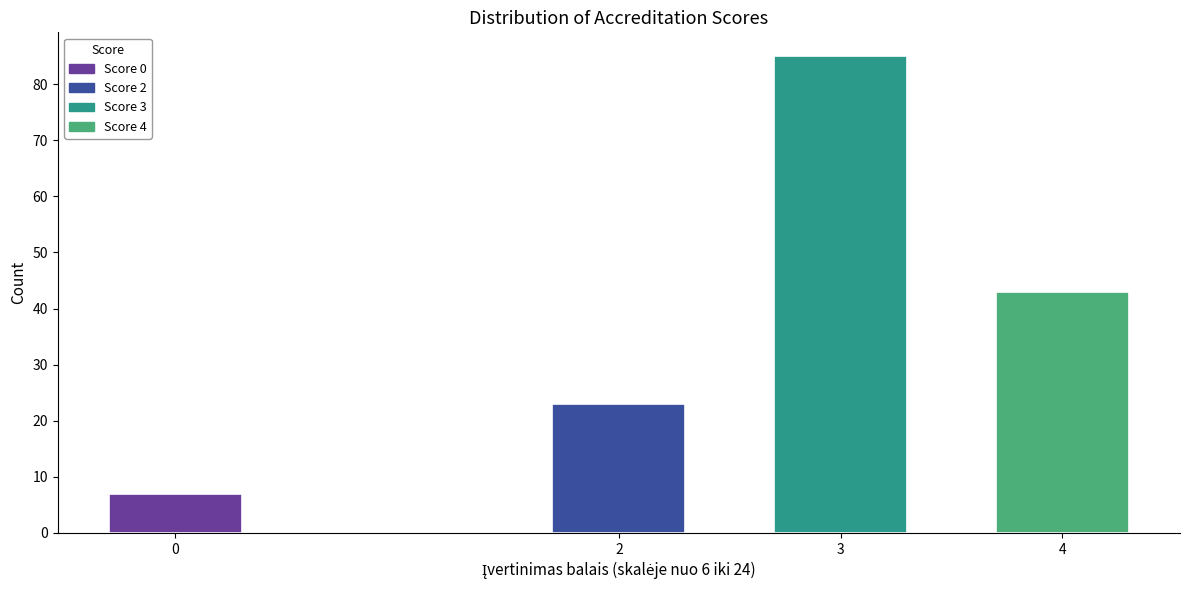

Reading left to right, what are all the values shown in this chart?

7	23	85	43